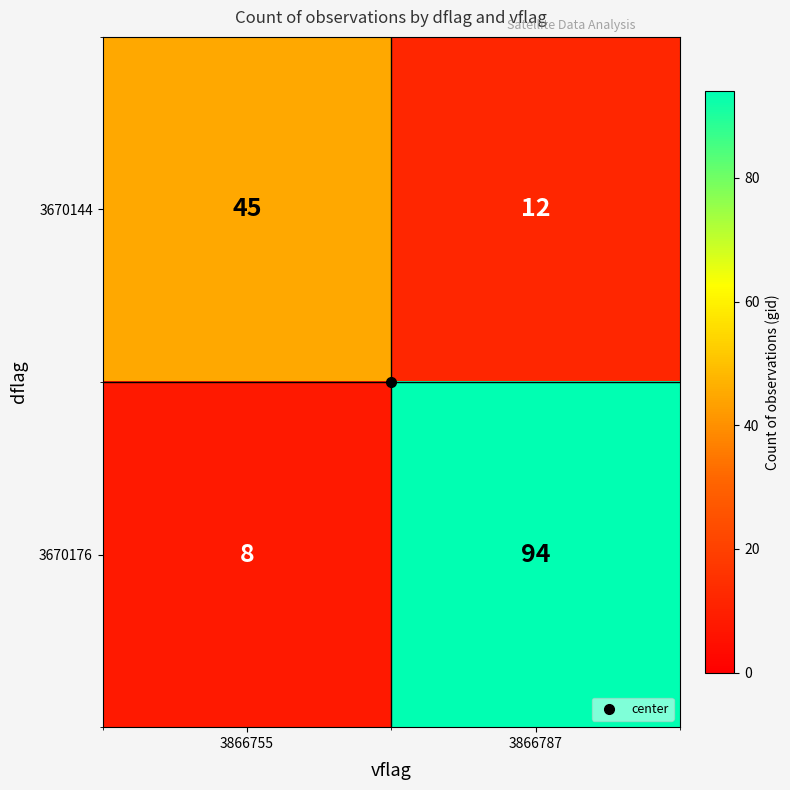

What is the total value across all series at 3866787?

106